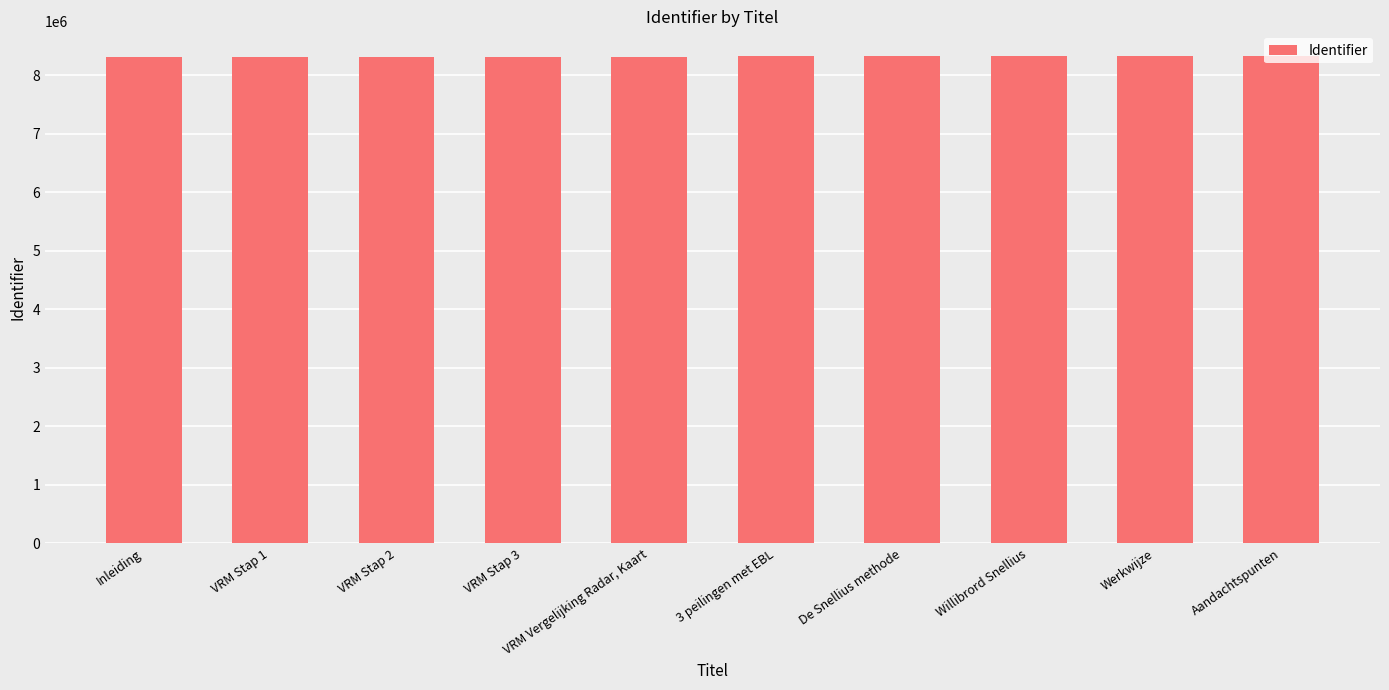

What position from the right is 3 peilingen met EBL?

5